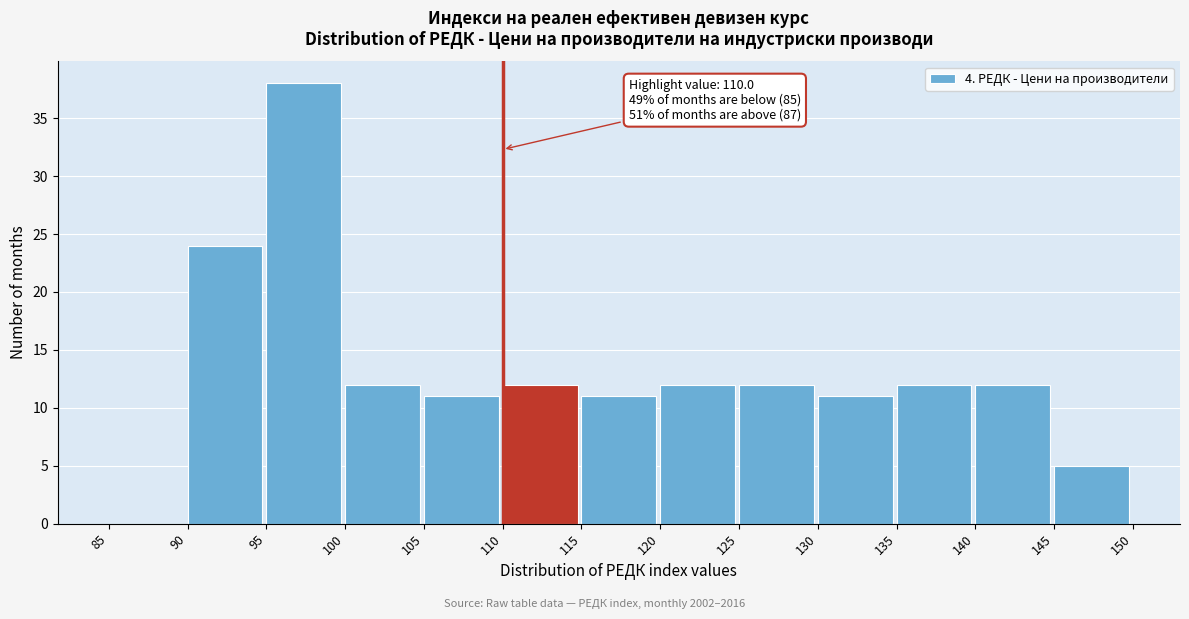

Which range on the x-axis has the tallest bar?

95 to 100